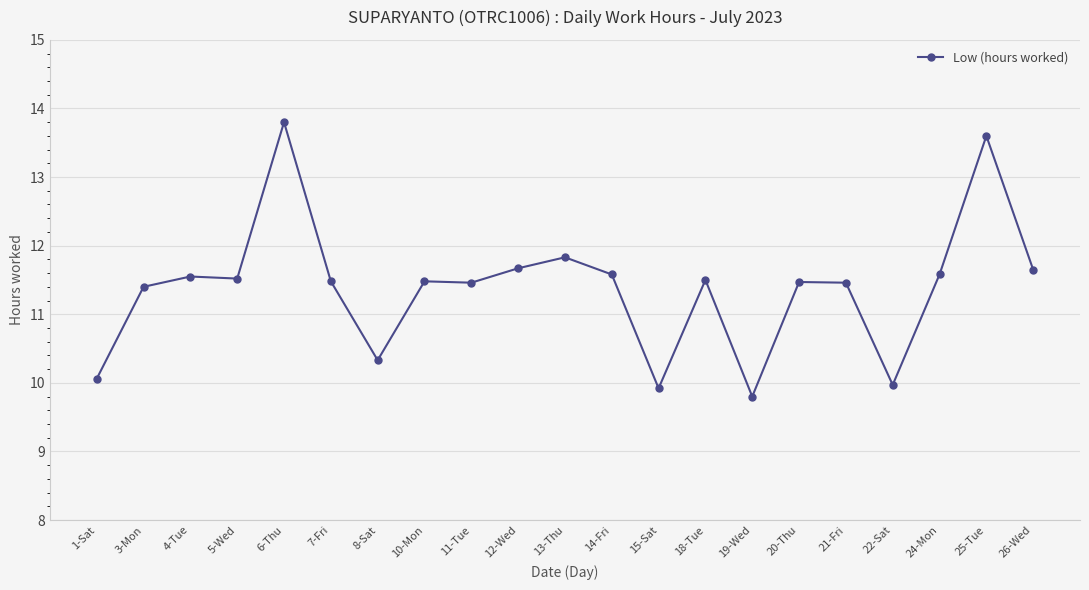

Reading left to right, what are all the values shown in this chart?

1-Sat=10.1	3-Mon=11.4	4-Tue=11.6	5-Wed=11.5	6-Thu=13.8	7-Fri=11.5	8-Sat=10.3	10-Mon=11.5	11-Tue=11.5	12-Wed=11.7	13-Thu=11.8	14-Fri=11.6	15-Sat=9.9	18-Tue=11.5	19-Wed=9.8	20-Thu=11.5	21-Fri=11.5	22-Sat=10.0	24-Mon=11.6	25-Tue=13.6	26-Wed=11.7